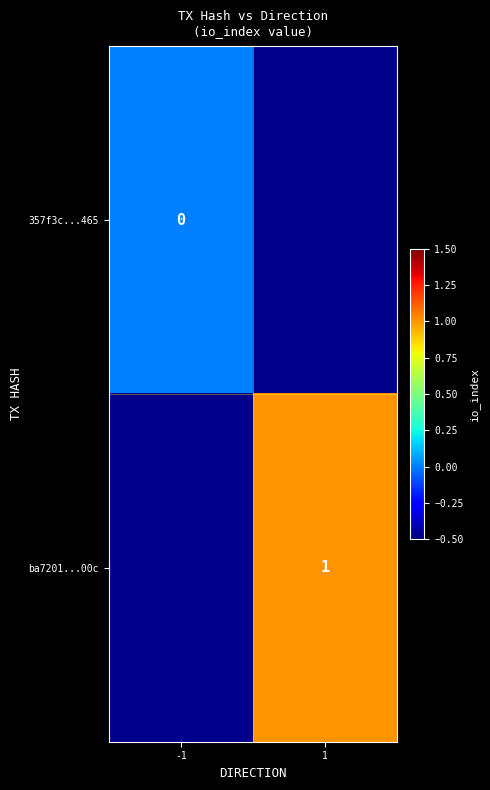

What is the greatest value displayed?

1.0